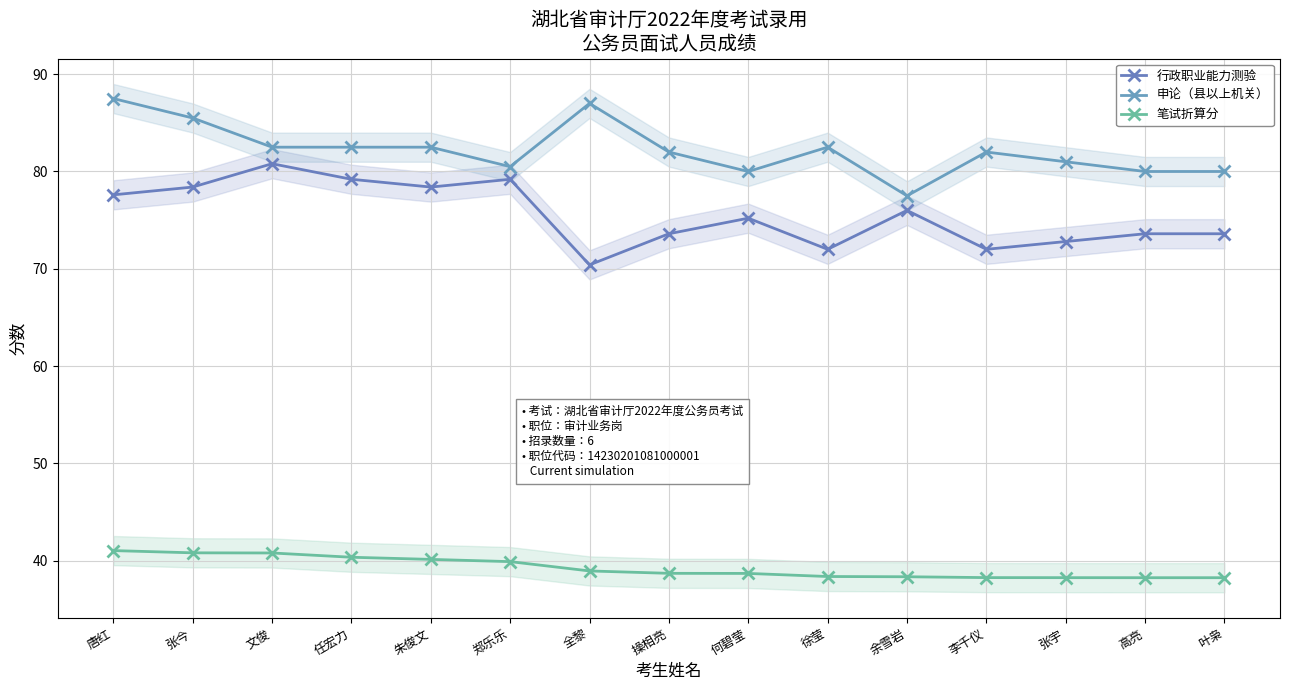

What is the average value of the 申论（县以上机关） series?

82.2